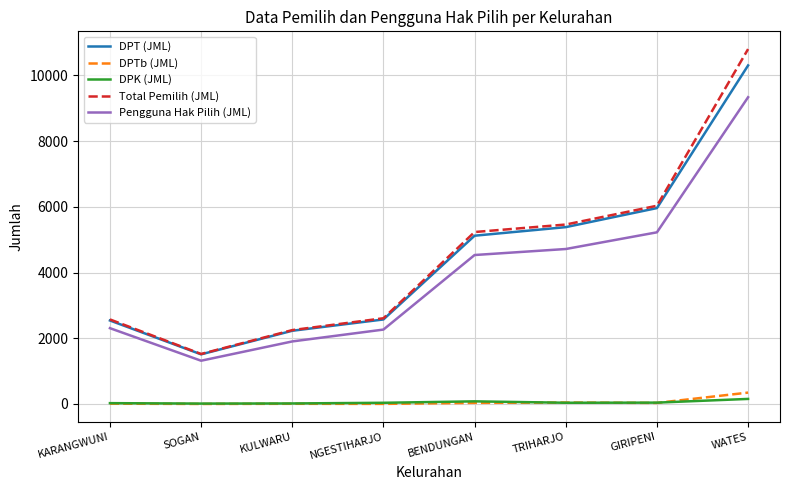

Which series has the largest total across all categories?

Total Pemilih (JML)